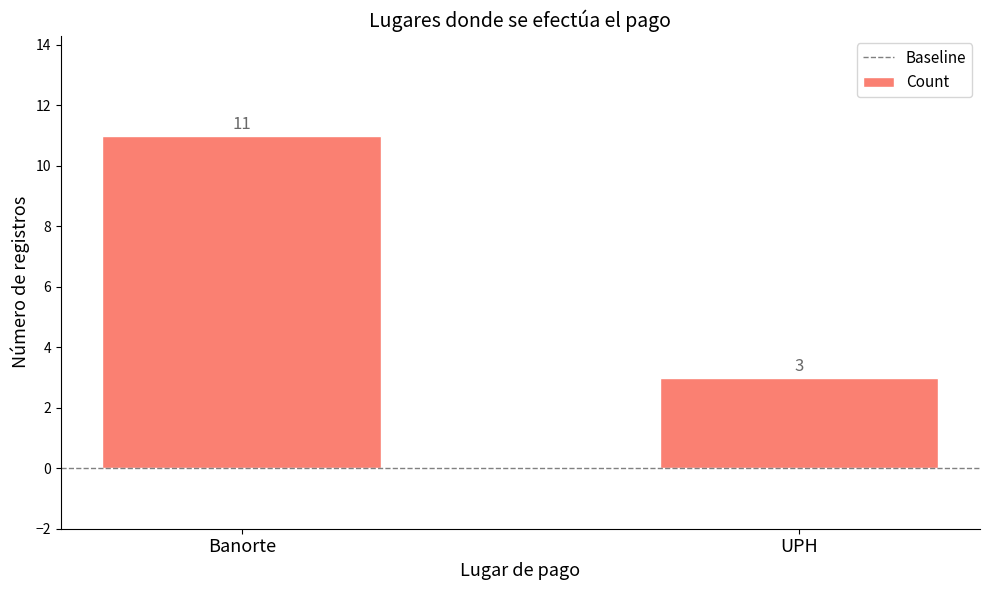

What is the difference between the values at UPH and Banorte?

8